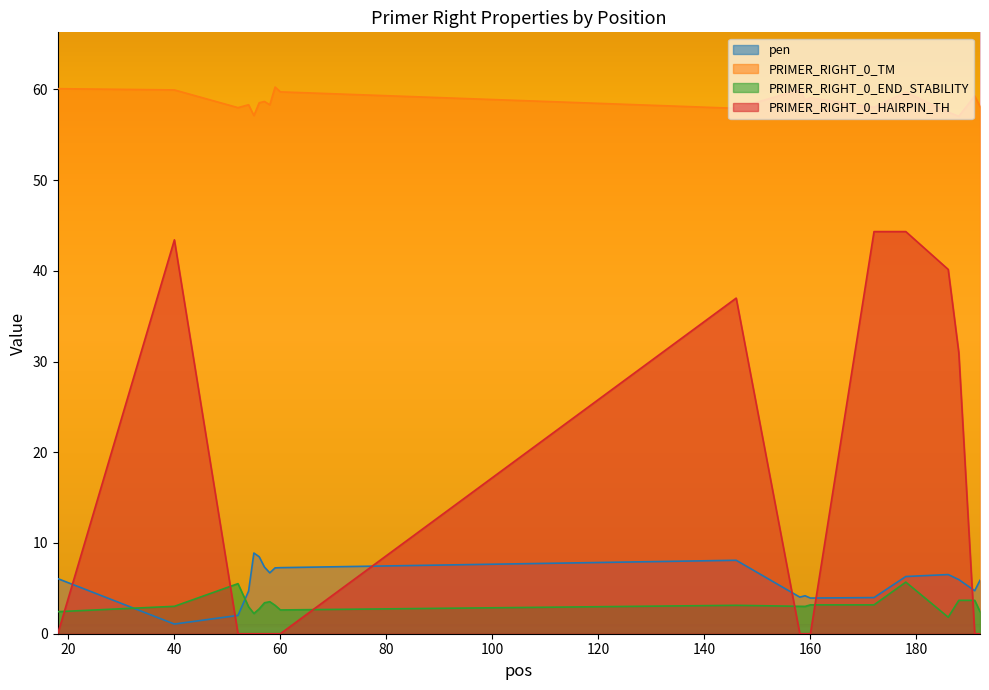

Rank the categories by PRIMER_RIGHT_0_END_STABILITY value from highest to lowest.

178, 52, 188, 191, 58, 57, 160, 172, 59, 146, 40, 158, 159, 54, 56, 60, 192, 18, 55, 186